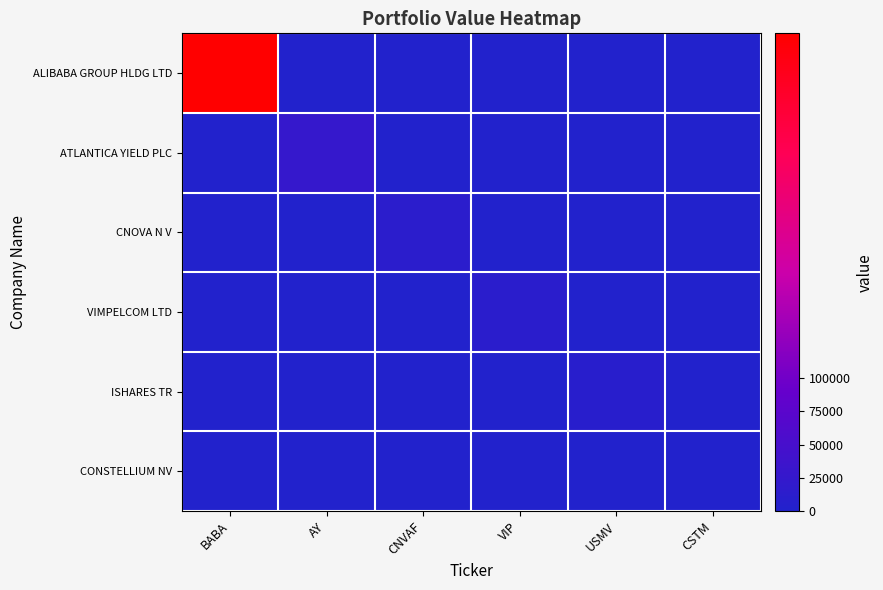

Rank the series at VIP from highest to lowest value.

VIMPELCOM LTD, ALIBABA GROUP HLDG LTD, ATLANTICA YIELD PLC, CNOVA N V, ISHARES TR, CONSTELLIUM NV